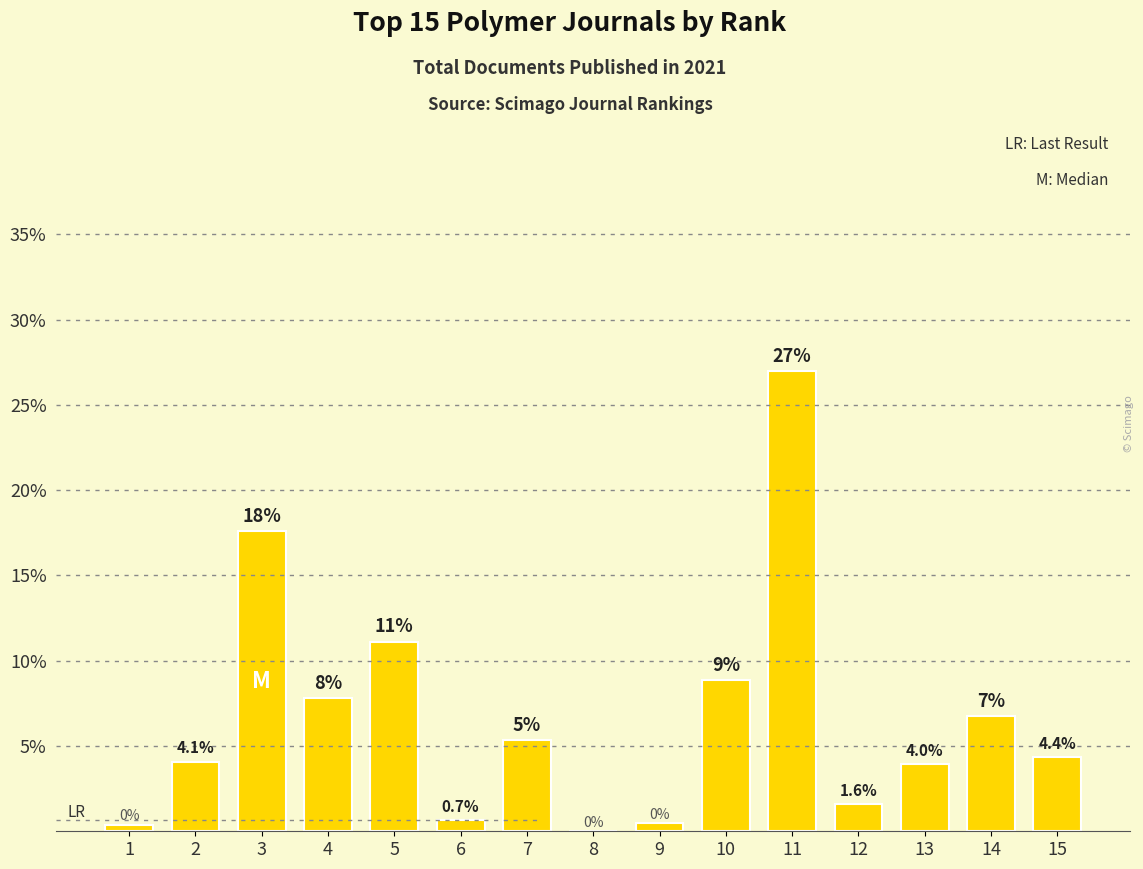

Which label corresponds to the largest value in the chart?

11